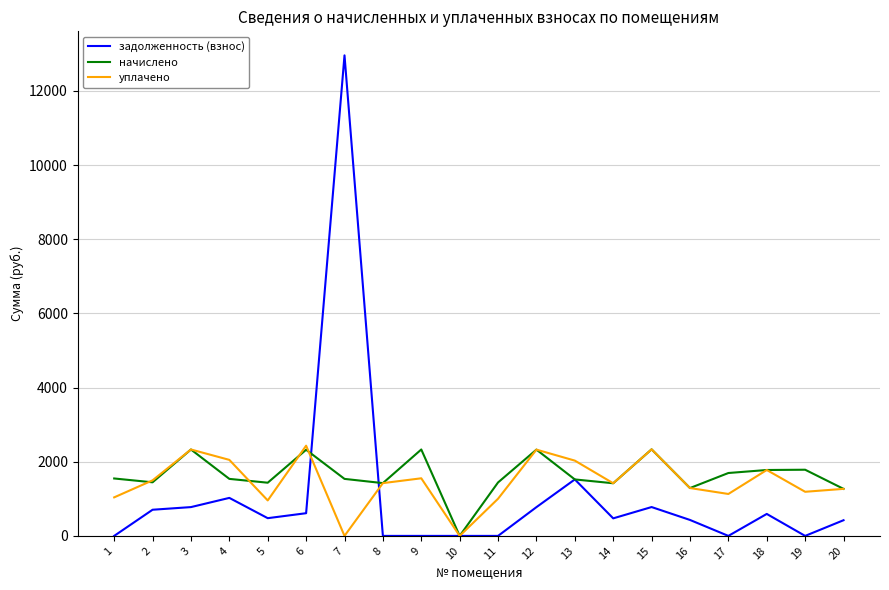

What are all the series names shown in the legend?

задолженность (взнос), начислено, уплачено